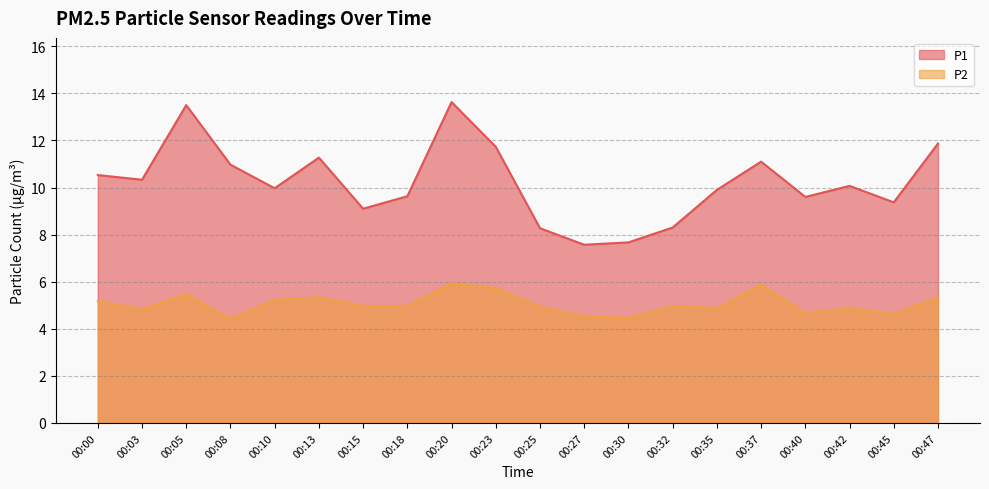

The value of P1 at 00:30 is 7.7. True or false?

True